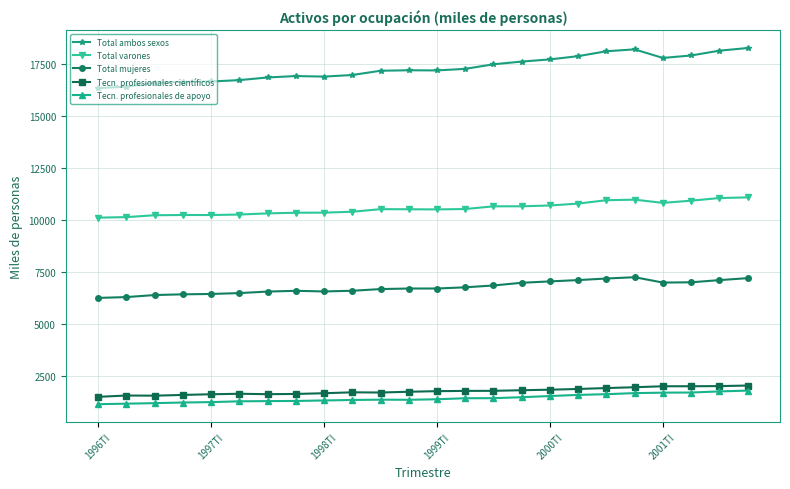

What is the lowest value of the Tecn. profesionales científicos series?

1478.4